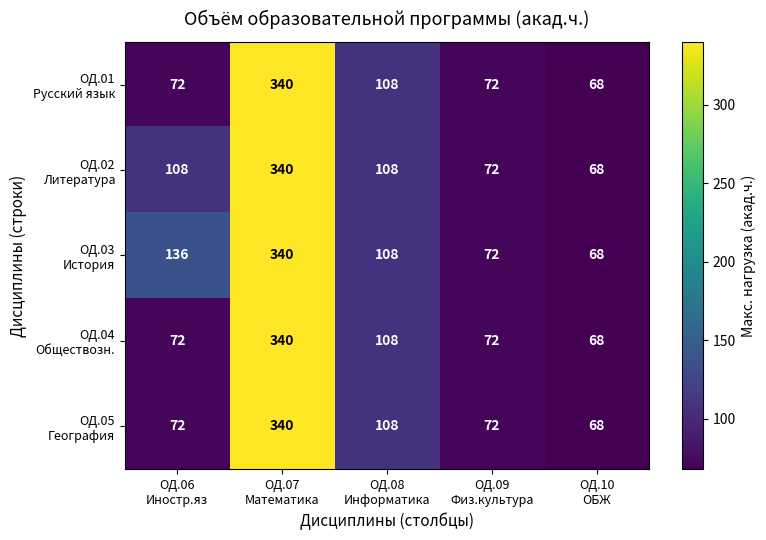

What is the maximum value shown in the chart?

340